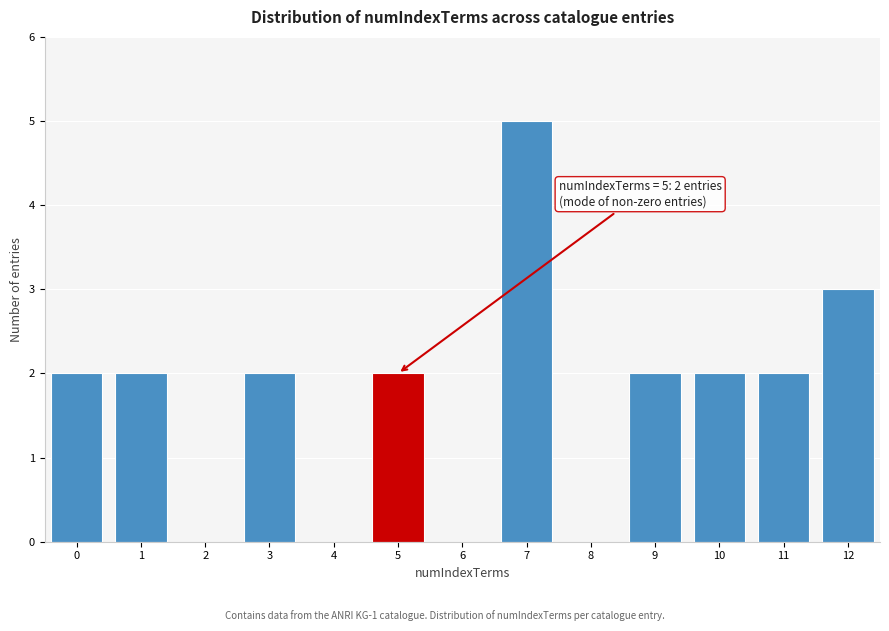

Reading left to right, transcribe all the data shown in this chart.

0=2	1=2	2=0	3=2	4=0	5=2	6=0	7=5	8=0	9=2	10=2	11=2	12=3